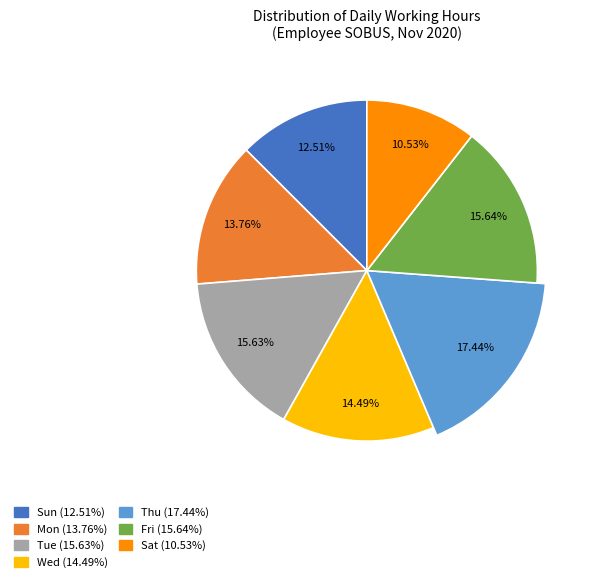

True or false: 14 accounts for 1% of the total.

False